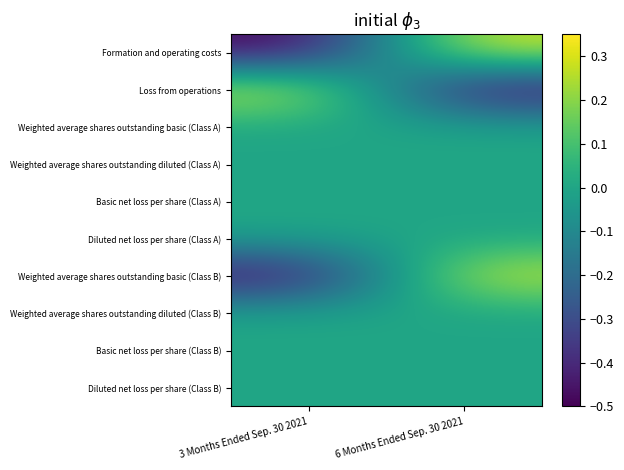

At which category is the sum across all series the highest?

6 Months Ended Sep. 30 2021